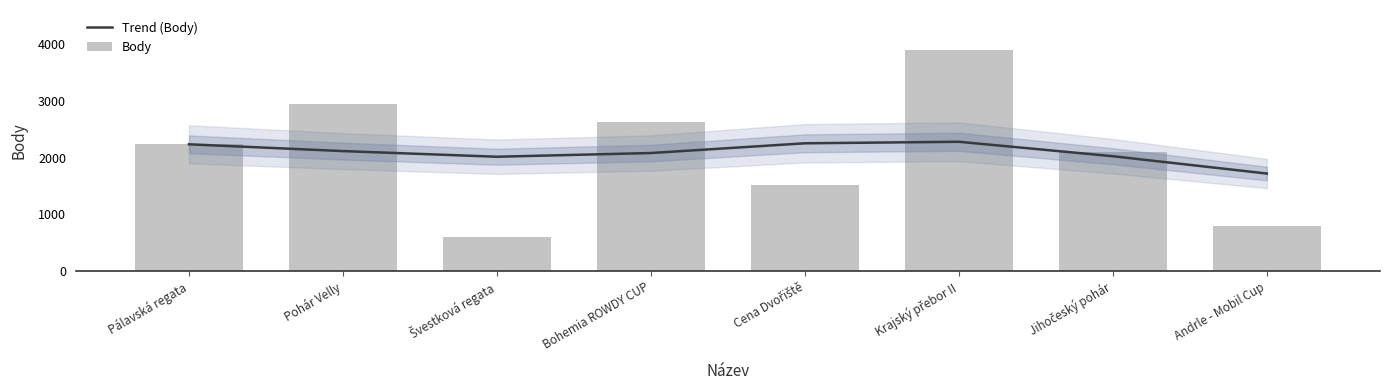

Are the bars horizontal?

No